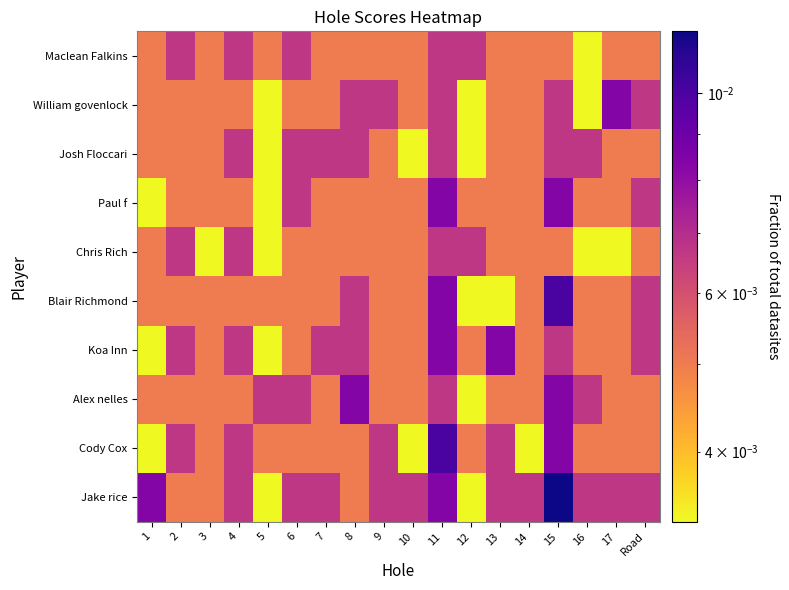

List the series in order of their peak value, lowest first.

Maclean Falkins, Josh Floccari, Chris Rich, William govenlock, Paul f, Koa Inn, Alex nelles, Blair Richmond, Cody Cox, Jake rice